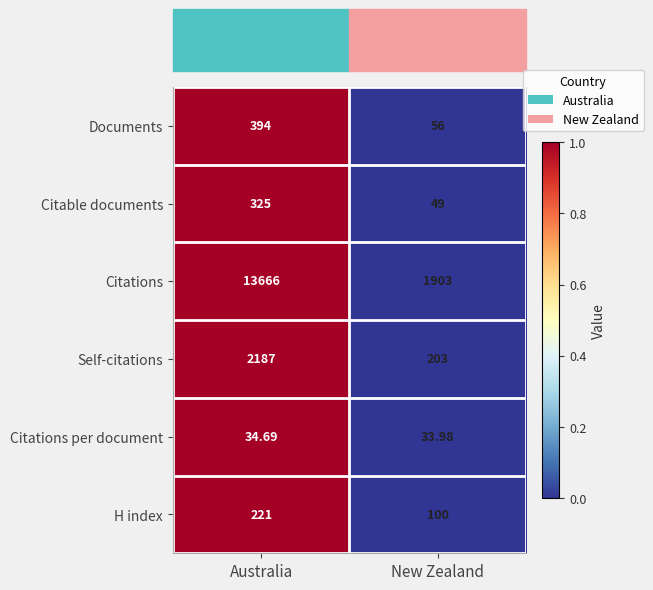

Which series has the largest range (max minus min)?

Citations